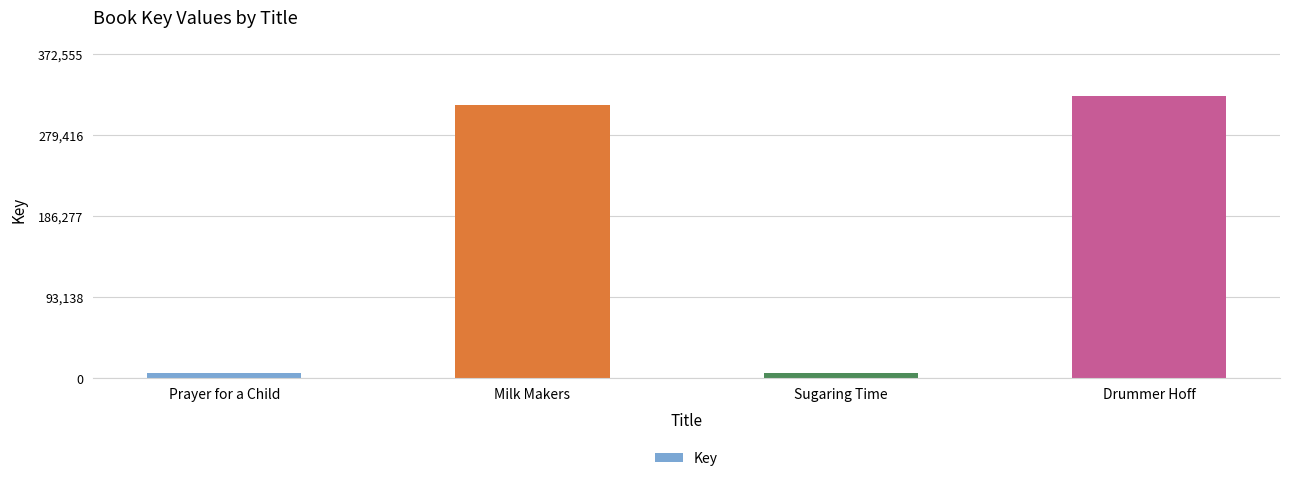

Which label corresponds to the largest value in the chart?

Drummer Hoff